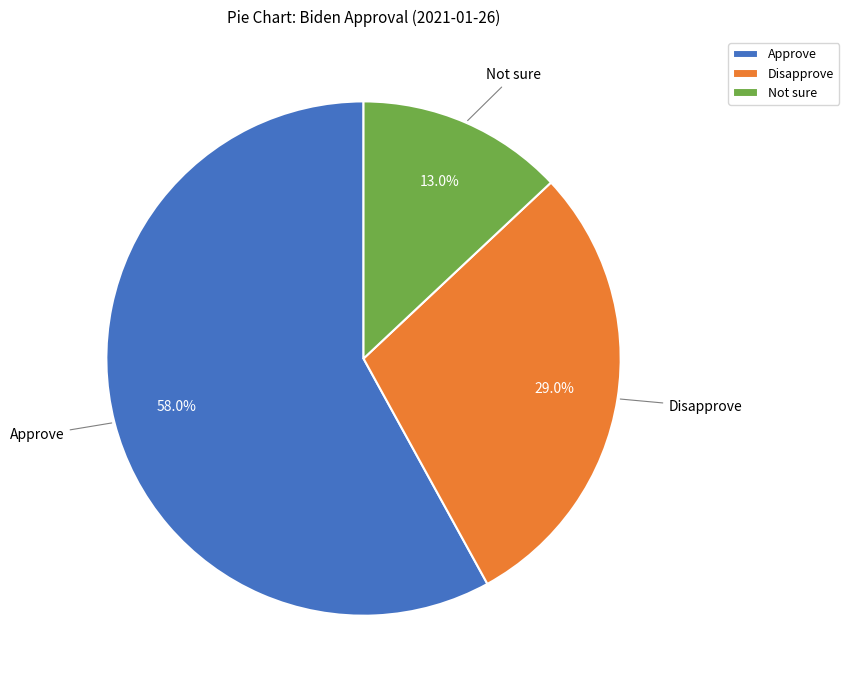

What is the total percentage of Not sure and Approve?

71.0%